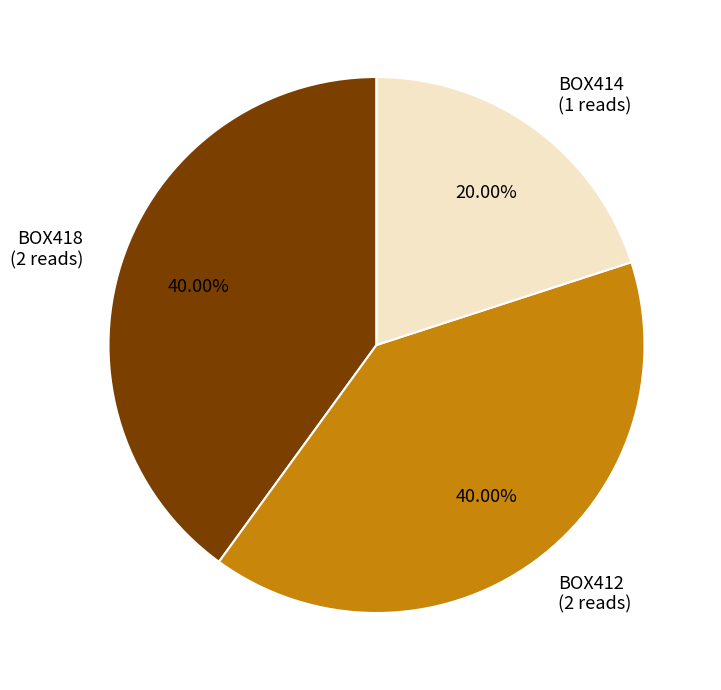

What is the ratio of the value at BOX418 to the value at BOX414?

2.0